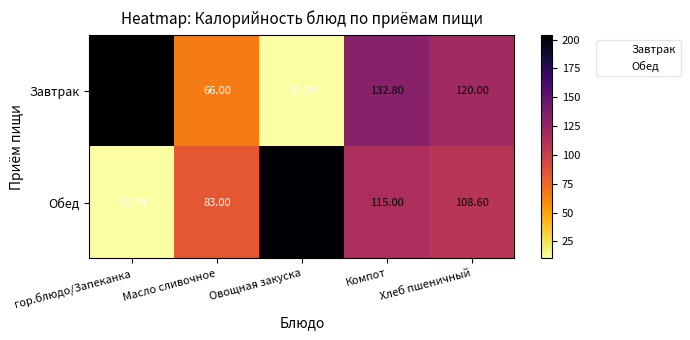

Rank the series by their average value, from lowest to highest.

Обед, Завтрак